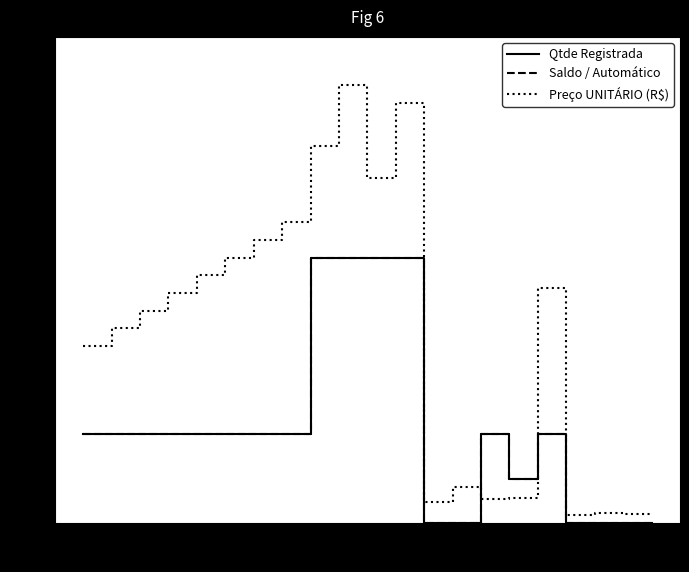

The value of Qtde Registrada at 11 is 30.0. True or false?

True